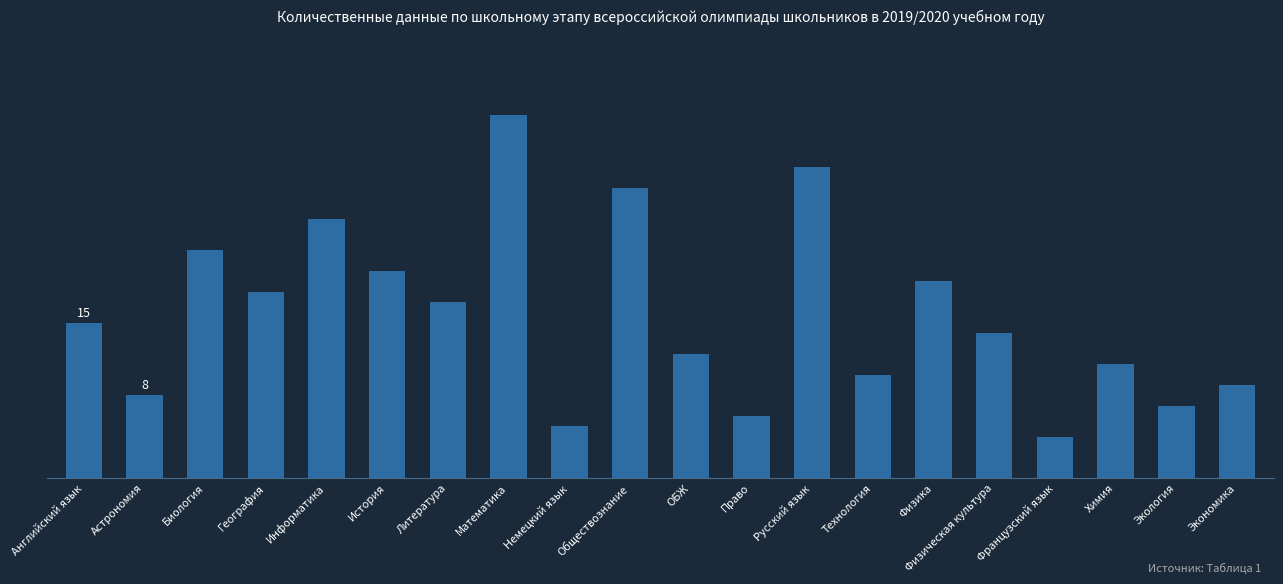

Does the chart contain any negative values?

No